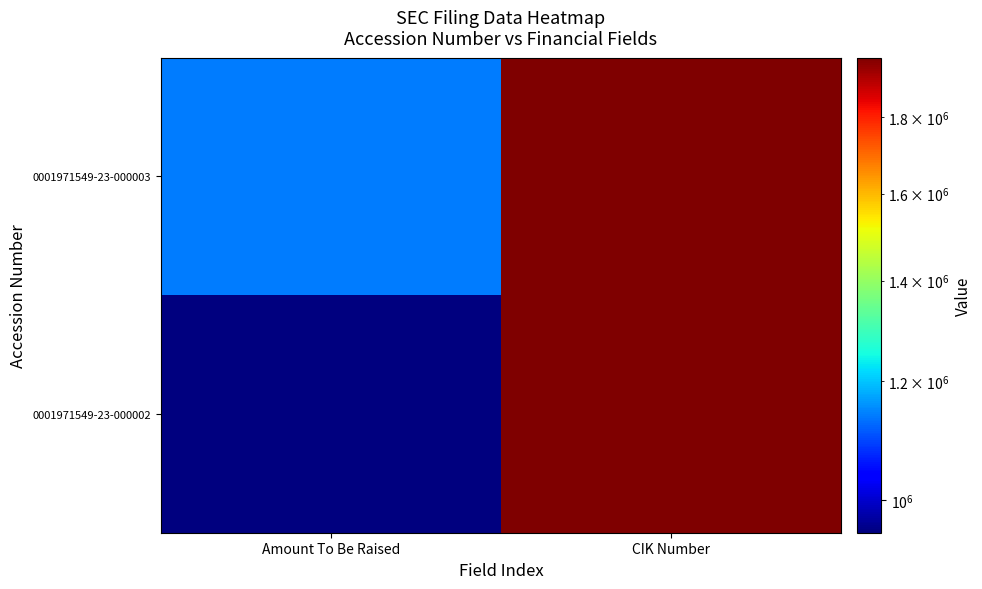

Between Amount To Be Raised and CIK Number, which series saw the biggest shift?

0001971549-23-000002